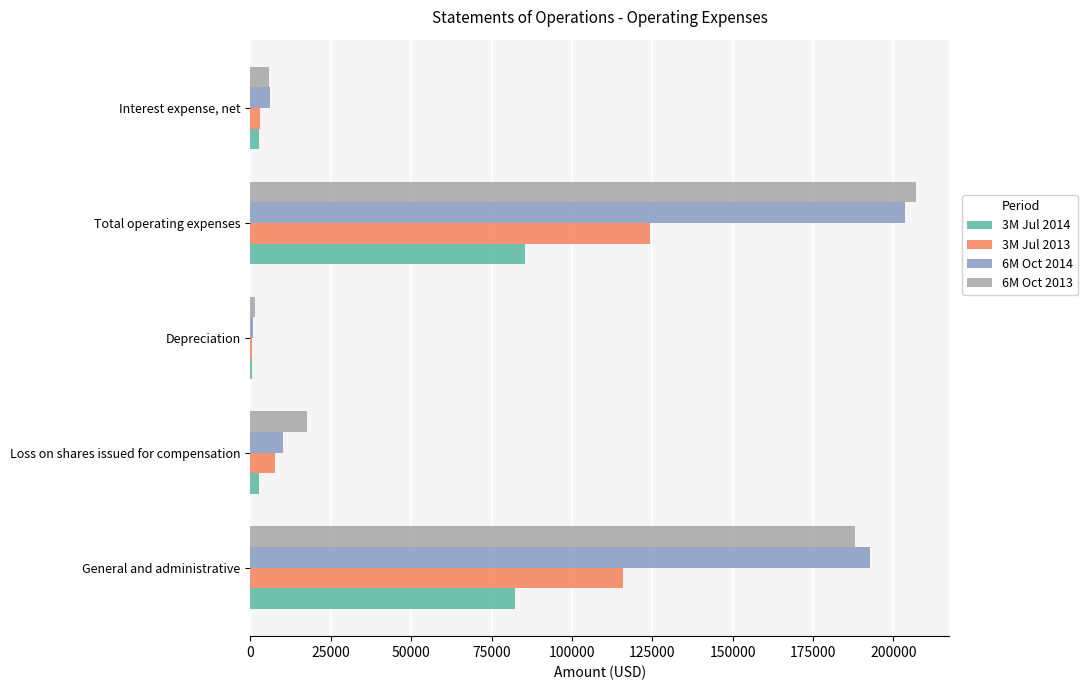

Is the value of 3M Jul 2013 at Loss on shares issued for compensation greater than the value of 6M Oct 2014 at Total operating expenses?

No